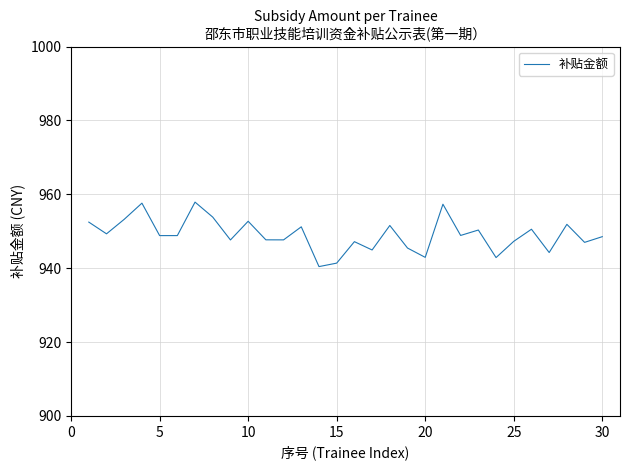

How many lines are shown in the chart?

1